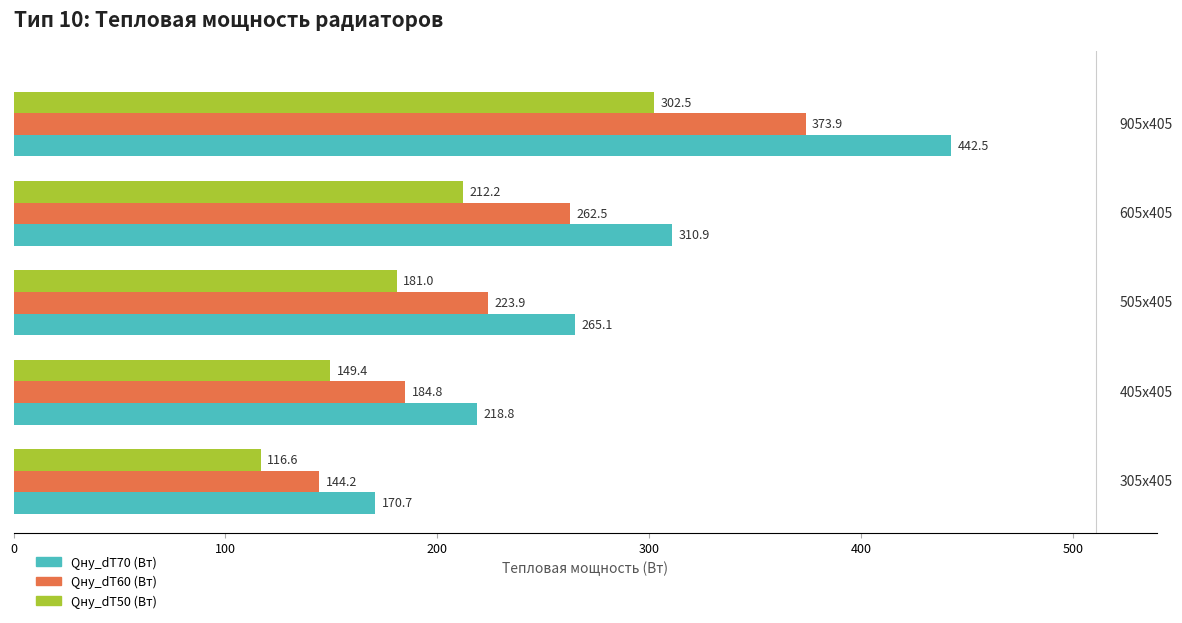

What is the minimum value for Qну_dT70 (Вт)?

170.7